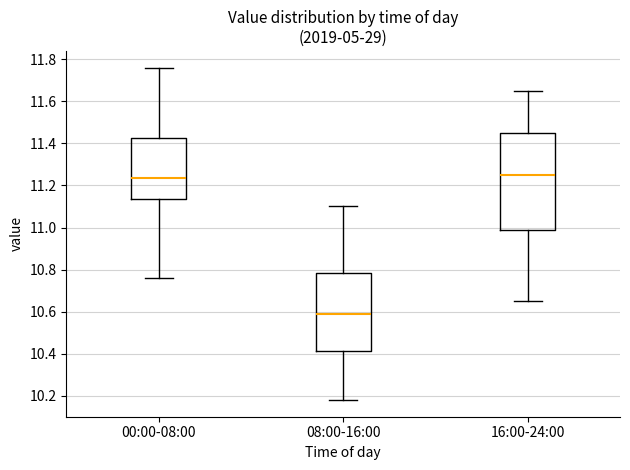

Which box's median line is the lowest?

08:00-16:00